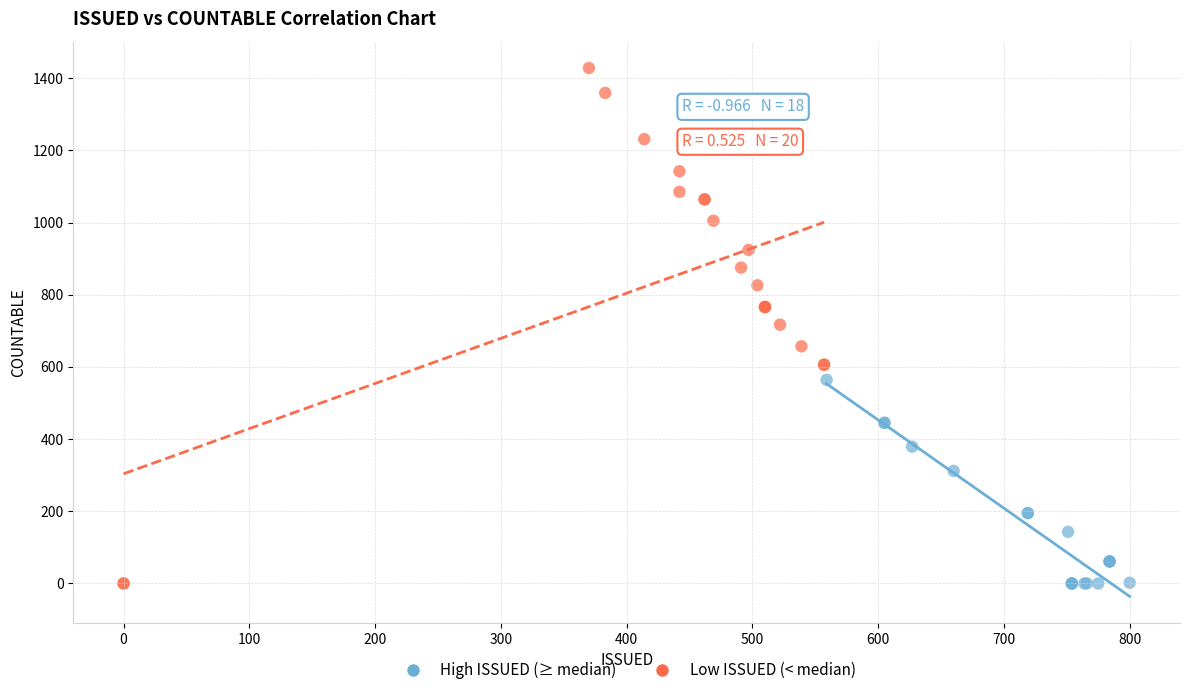

Which series reaches the maximum Y coordinate?

Low ISSUED (< median)